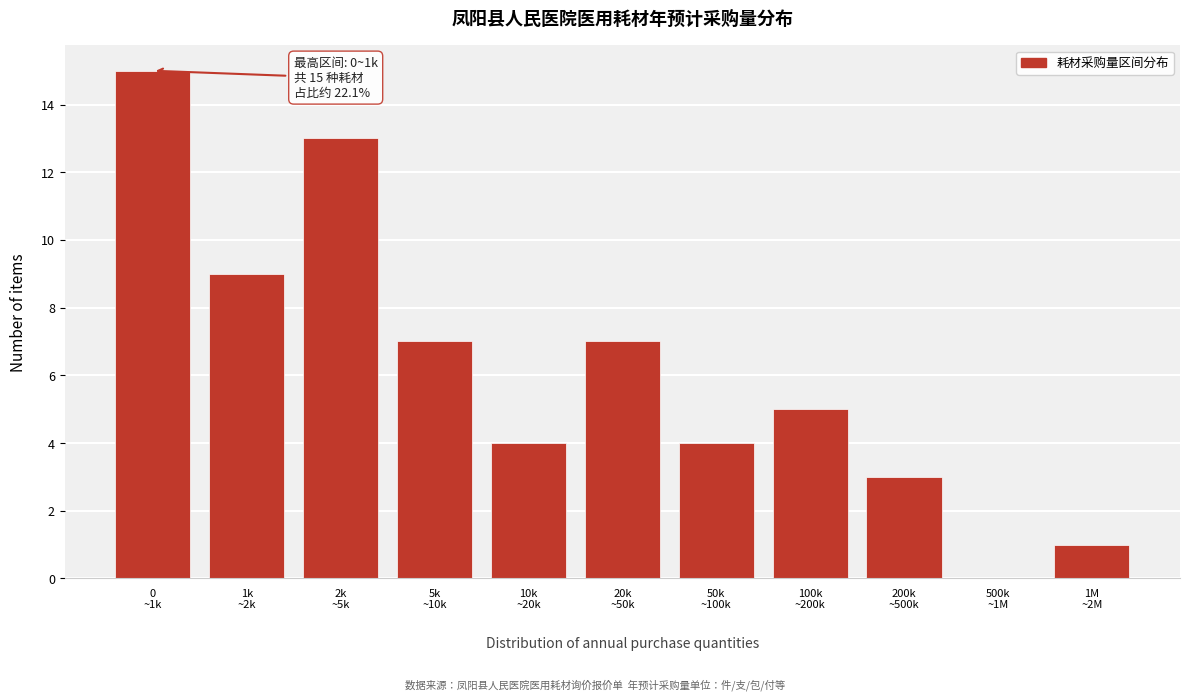

What is the greatest value displayed?

15